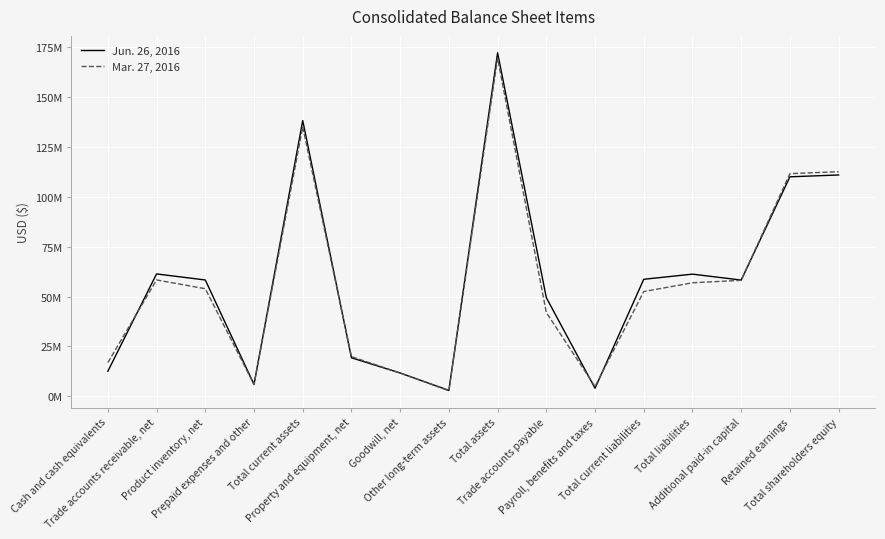

List the series in order of their overall mean, lowest first.

Mar. 27, 2016, Jun. 26, 2016